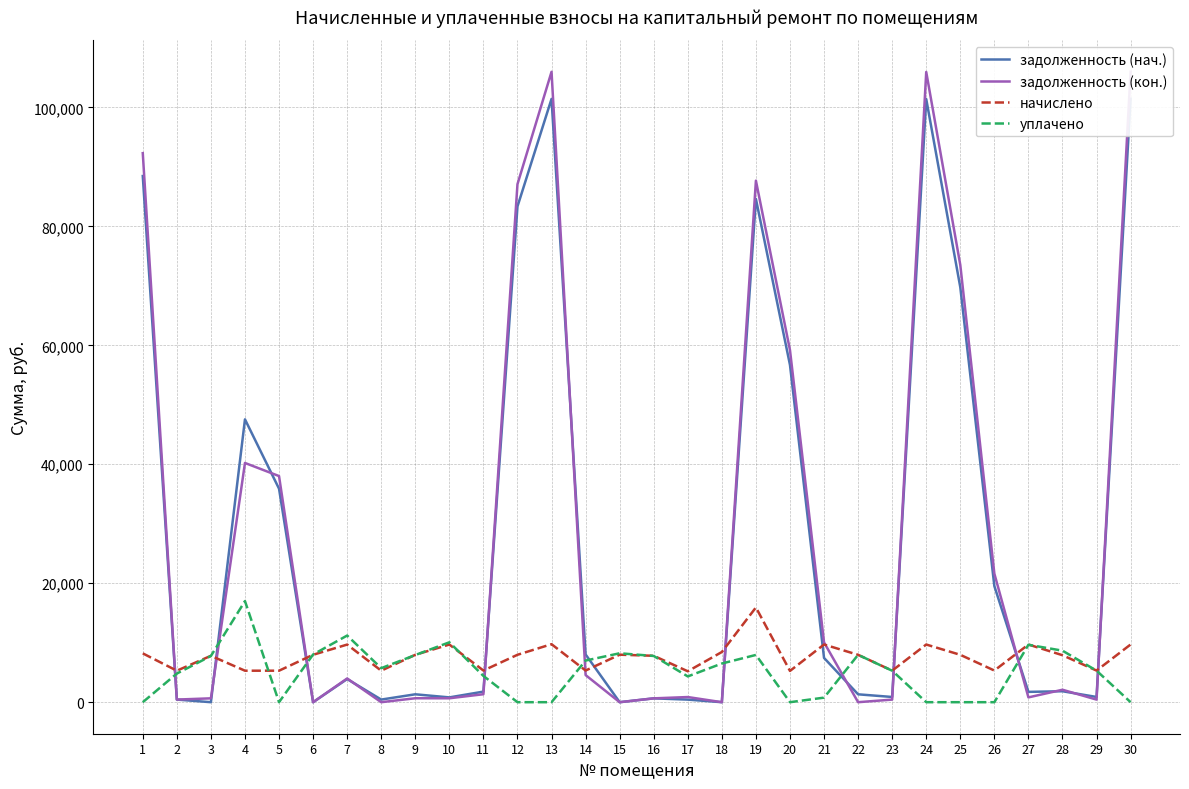

At which label is уплачено closest to 8500?

28